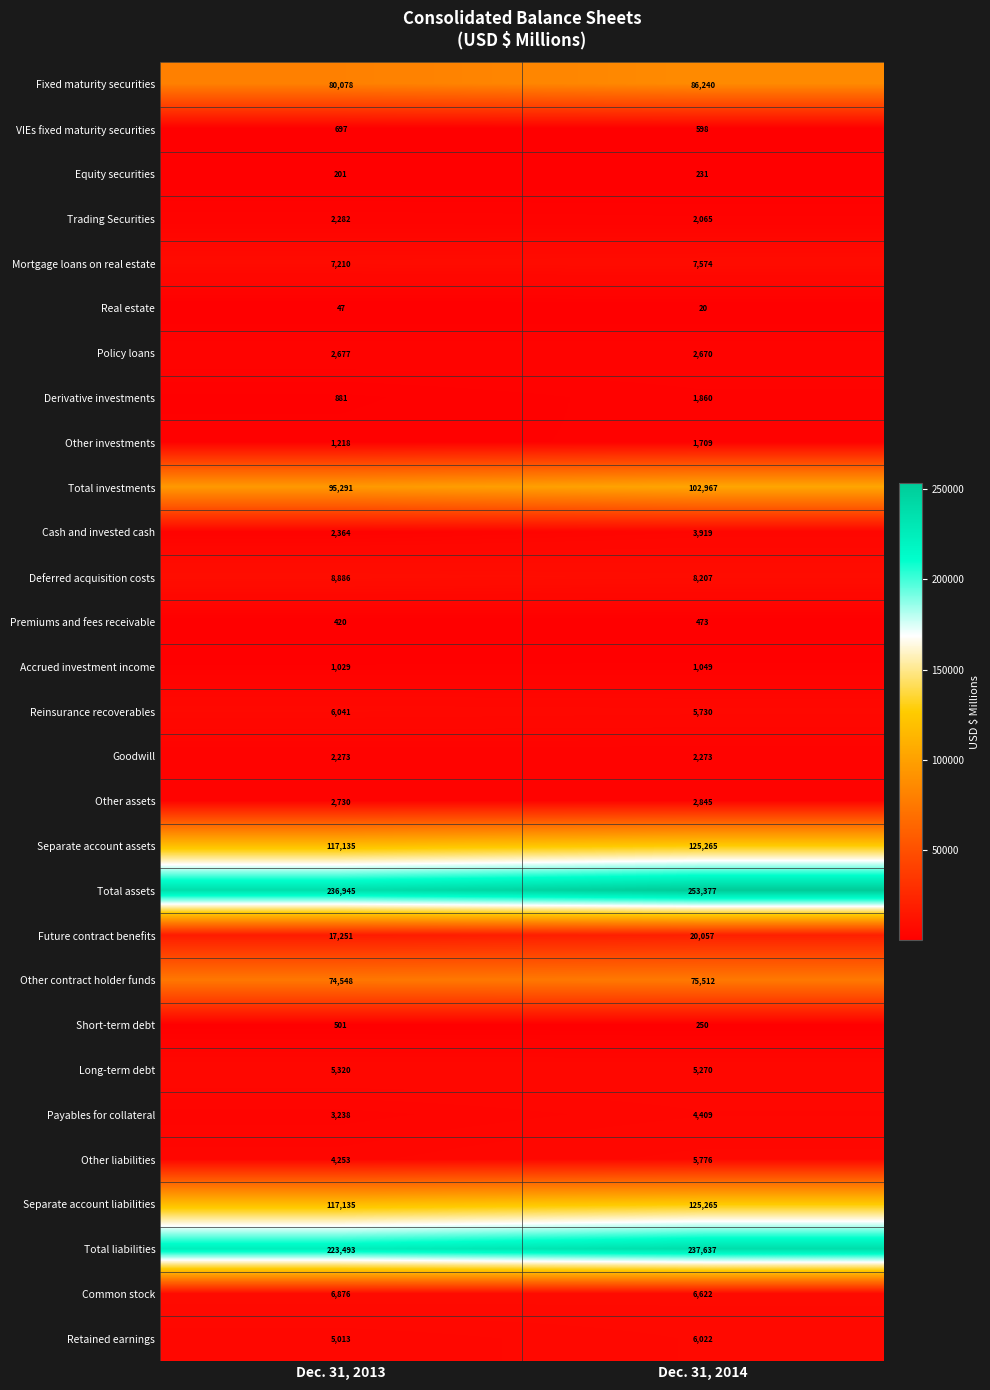

Which label corresponds to the largest value in the chart?

Dec. 31, 2014